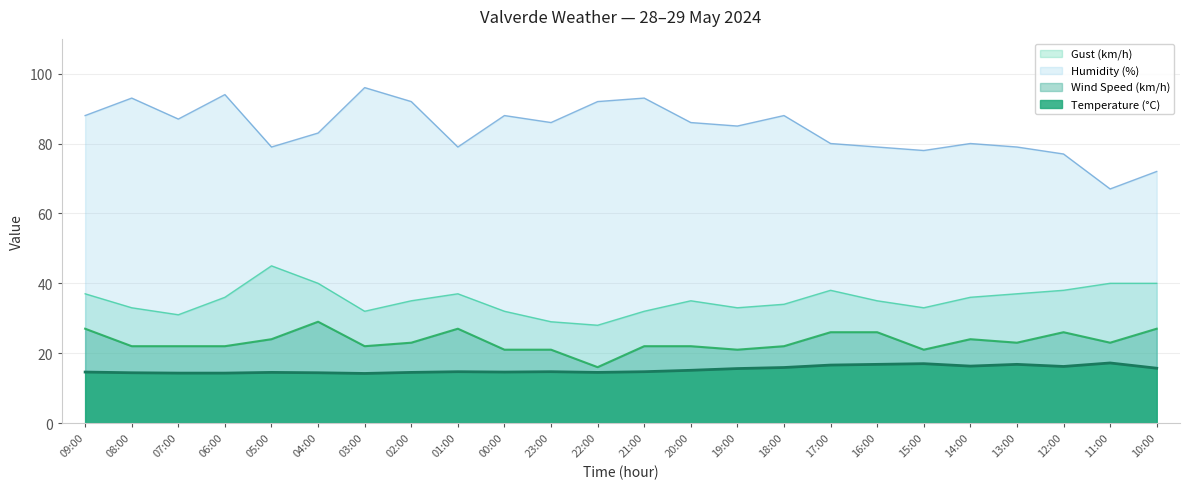

At which category is the sum across all series the highest?

09:00